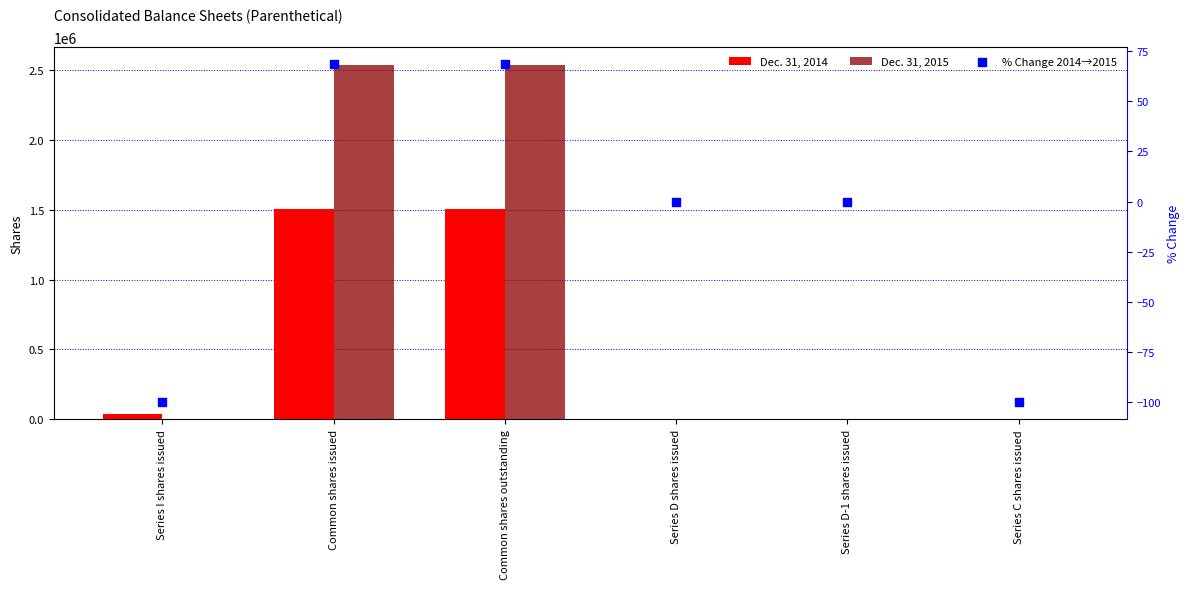

What is the total value across all series at Series D shares issued?

9450.0